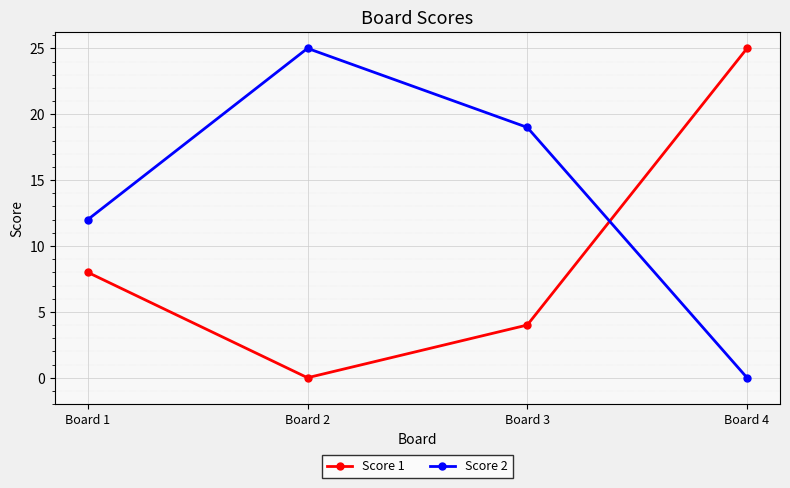

Rank the series by their average value, from lowest to highest.

Score 1, Score 2